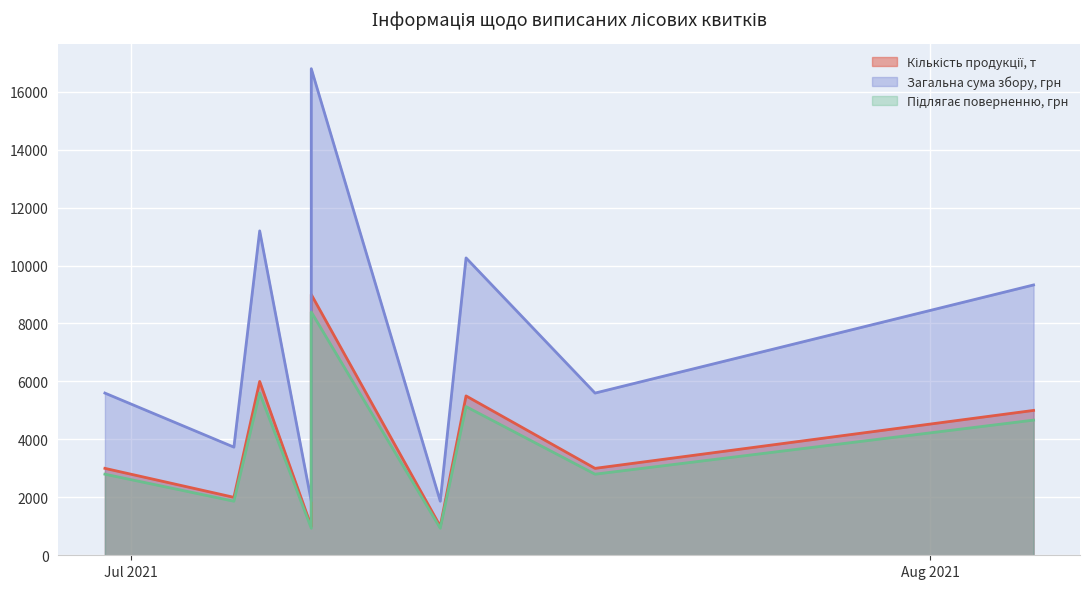

True or false: Підлягає поверненню, грн and Загальна сума збору, грн intersect in this chart.

False